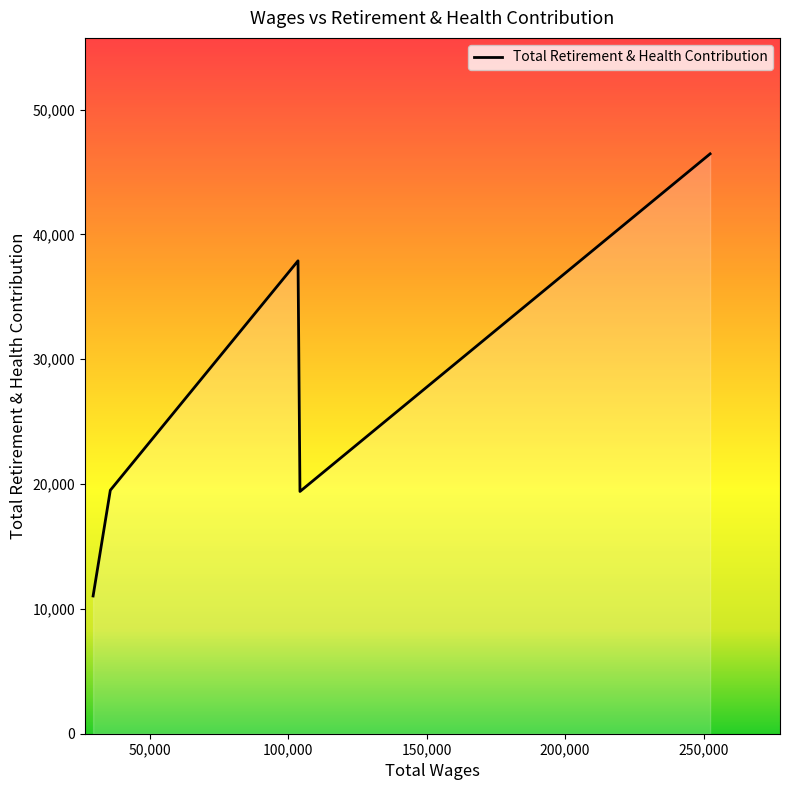

What is the maximum value shown in the chart?

46457